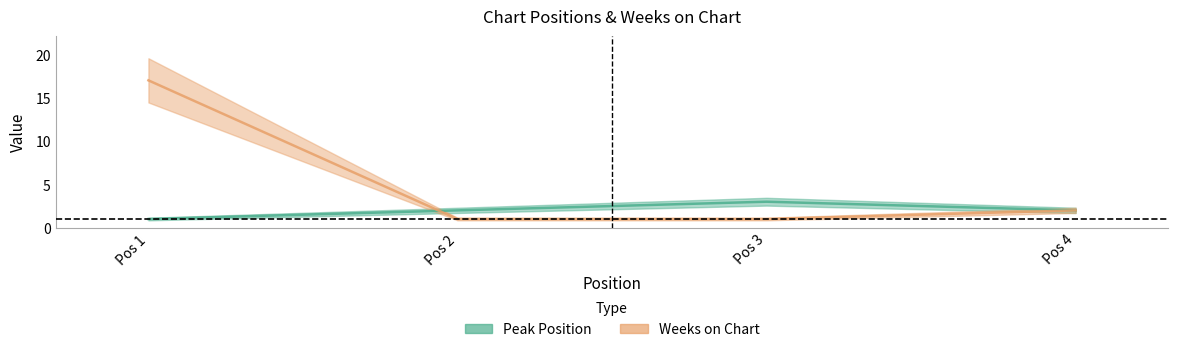

What is the sum of the Peak Position values at Pos 4 and Pos 1?

3